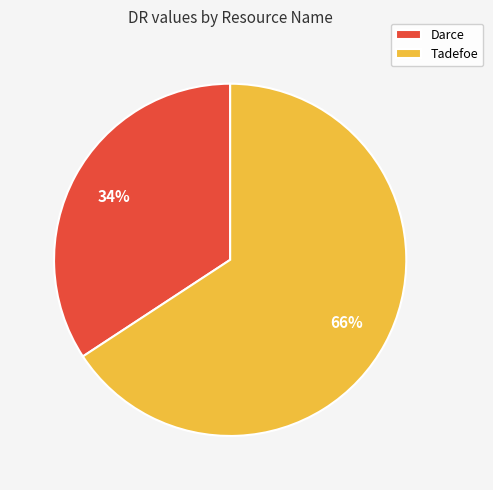

To the nearest percent, what is the difference between the largest and smallest slice percentages?

32%